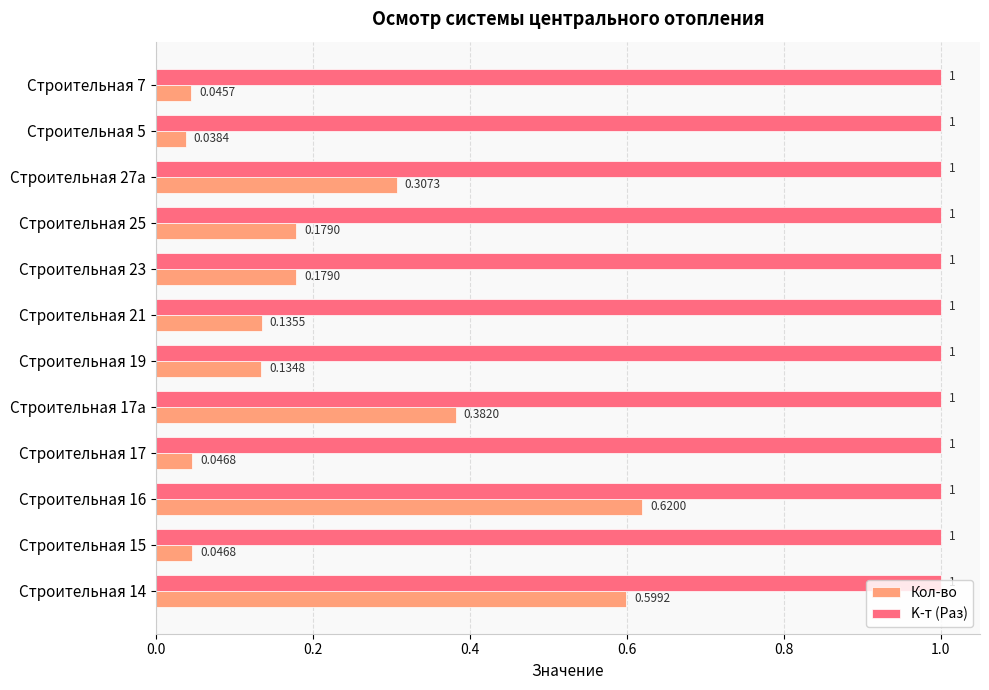

Which series has the largest total across all categories?

K-т (Раз)